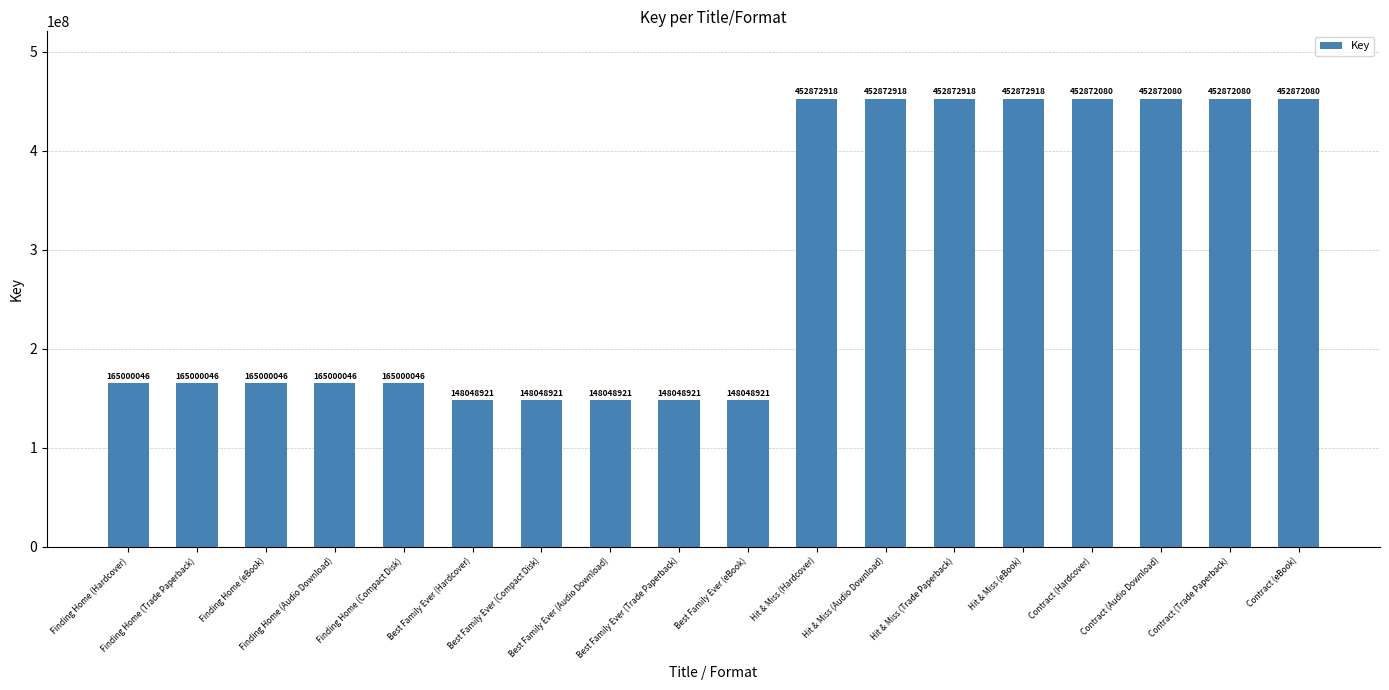

What is the difference between the maximum and minimum values?

304823997